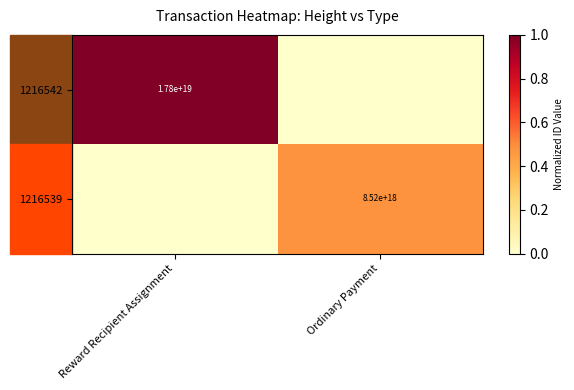

The 1216542 series shows 17800000000000000000 at Reward Recipient Assignment. True or false?

True